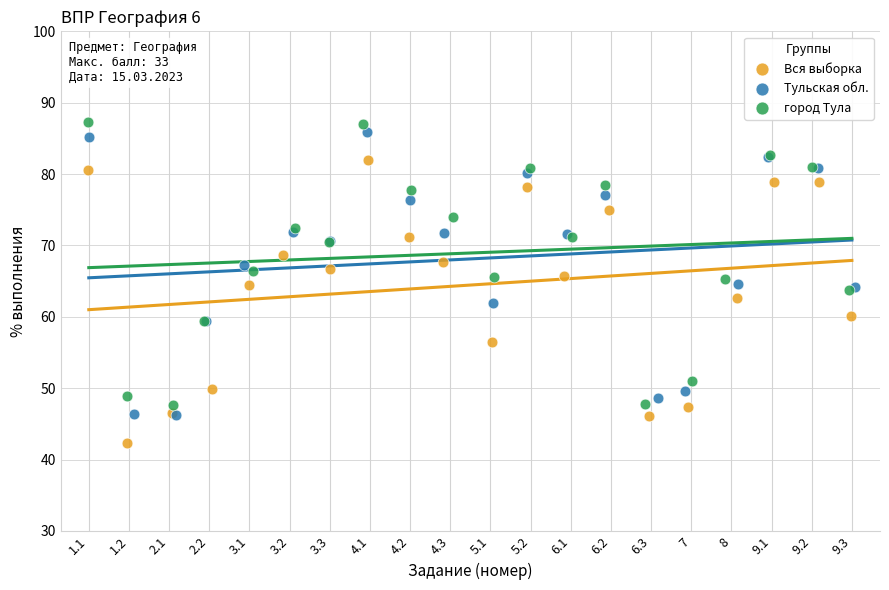

Which series contains the highest Y value?

город Тула